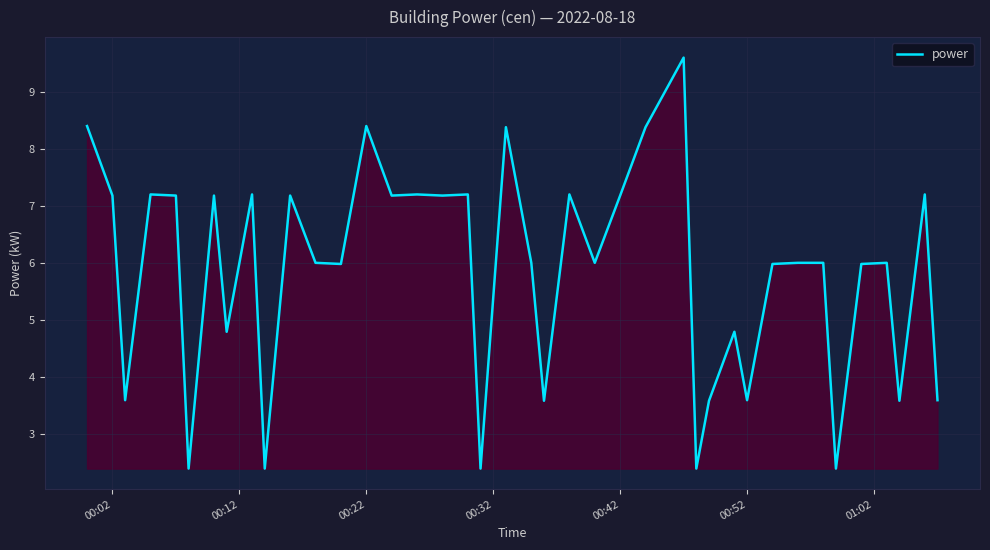

What is the difference between the maximum and minimum values?

7.2